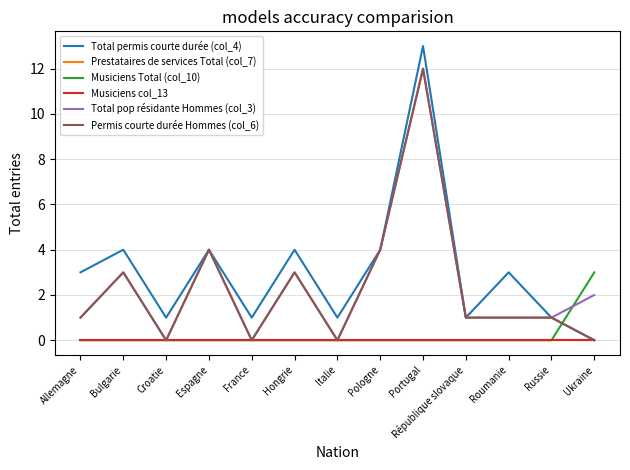

Which series changed the most between Allemagne and Ukraine?

Total permis courte durée (col_4)